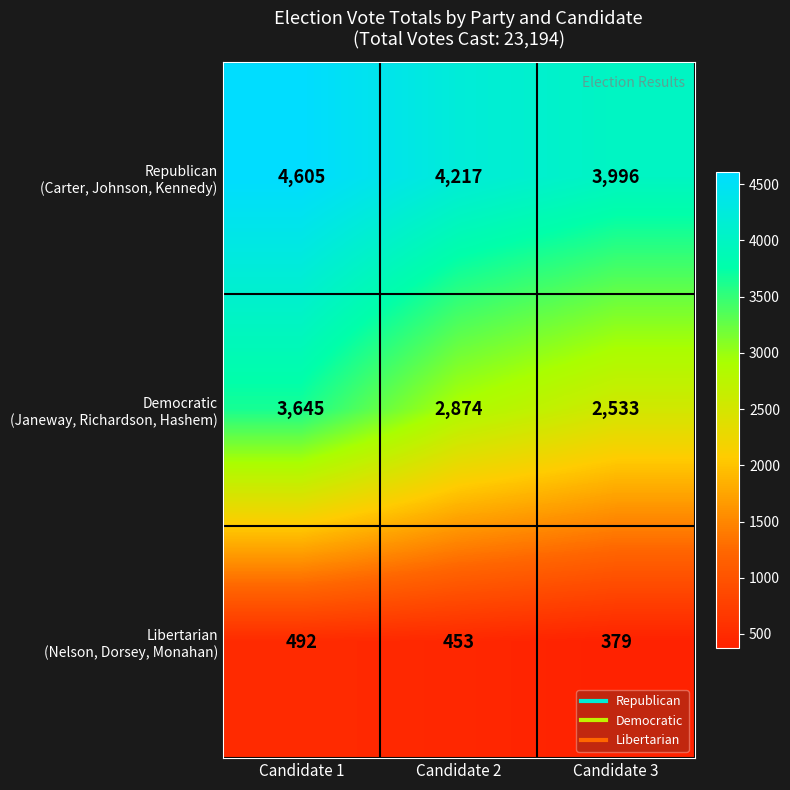

At which category is the sum across all series the highest?

Candidate 1